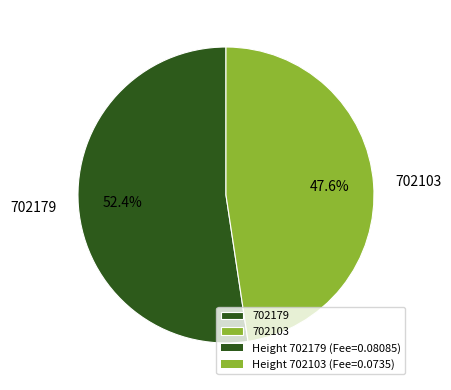

What portion of the pie excludes 702179?

47.6%